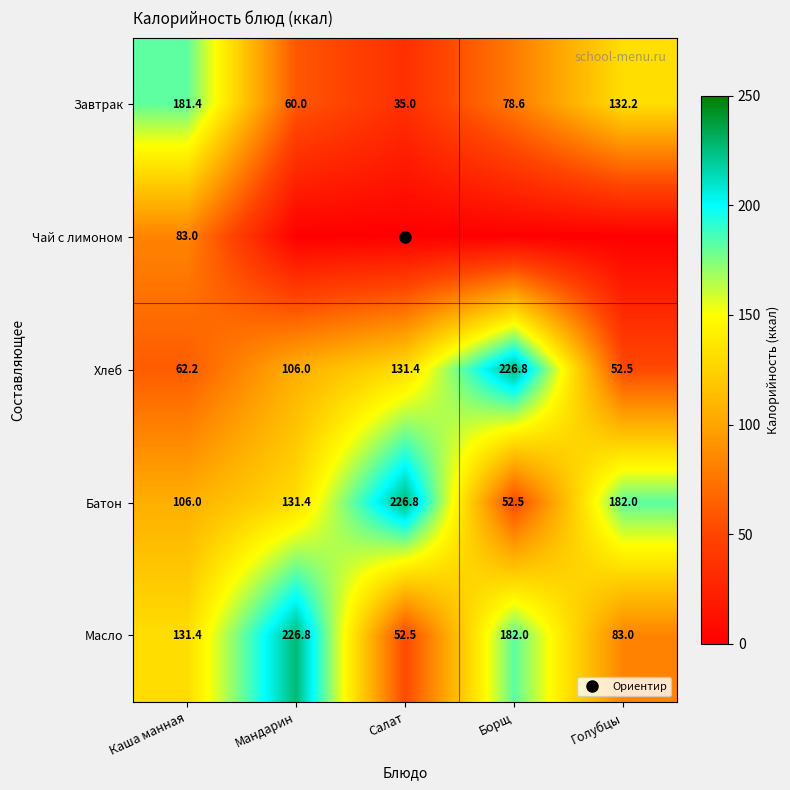

Is it true that Завтрак equals 82.4 at Мандарин?

False